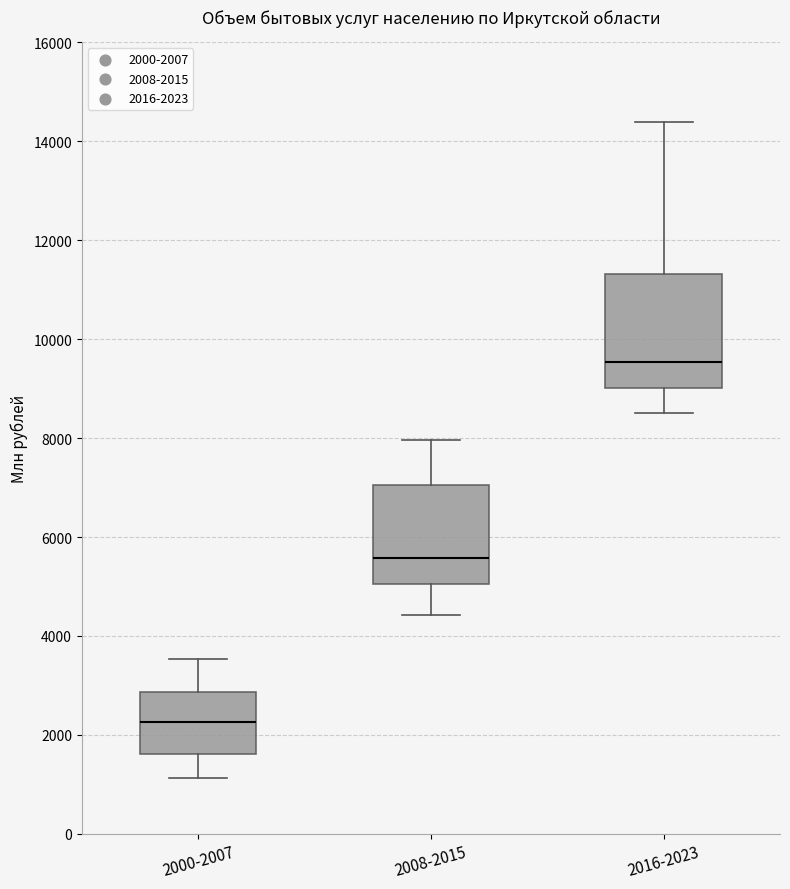

Comparing the boxes themselves (not the whiskers), which one is the tallest?

2016-2023